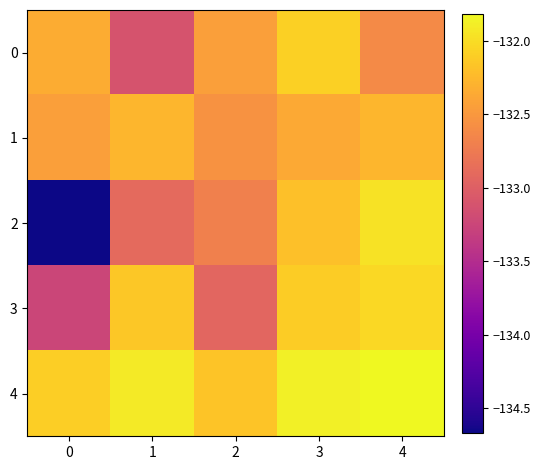

Reading left to right, transcribe all the data shown in this chart.

0: 0=-132.3	1=-133.1	2=-132.4	3=-132.1	4=-132.6
1: 0=-132.4	1=-132.3	2=-132.5	3=-132.4	4=-132.3
2: 0=-134.7	1=-132.9	2=-132.7	3=-132.2	4=-132.0
3: 0=-133.2	1=-132.2	2=-132.9	3=-132.1	4=-132.0
4: 0=-132.1	1=-131.9	2=-132.2	3=-131.9	4=-131.8